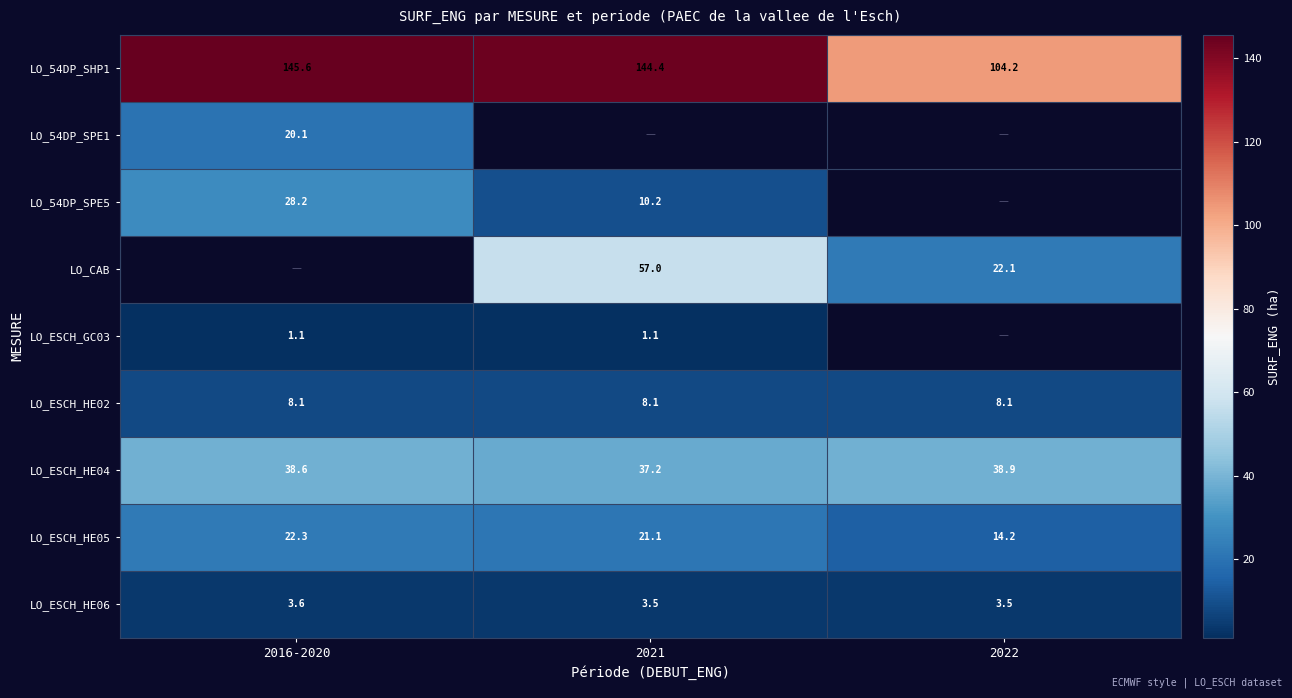

Is the value of LO_ESCH_HE04 at 2016-2020 greater than the value of LO_54DP_SPE5 at 2016-2020?

Yes